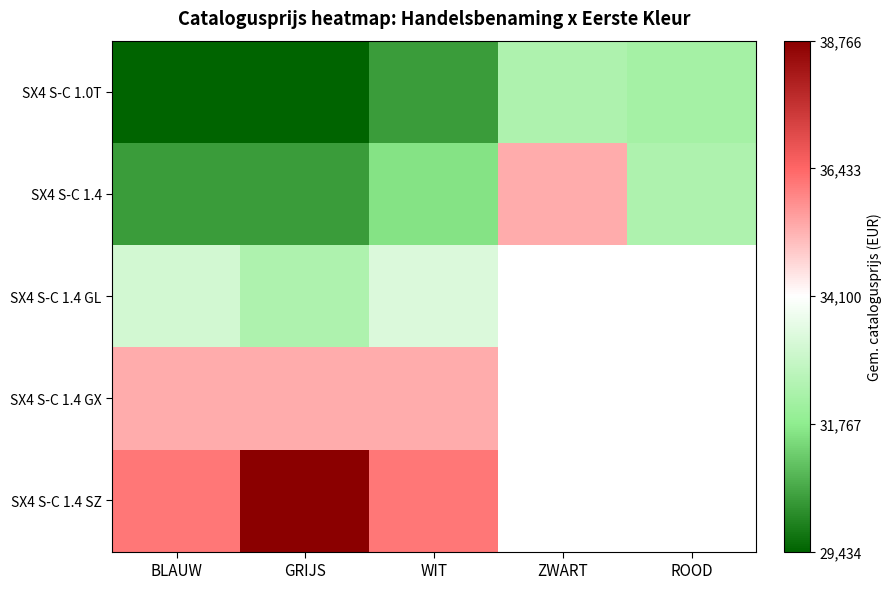

Is the value of SX4 S-C 1.4 at GRIJS greater than the value of SX4 S-C 1.4 GL at GRIJS?

No